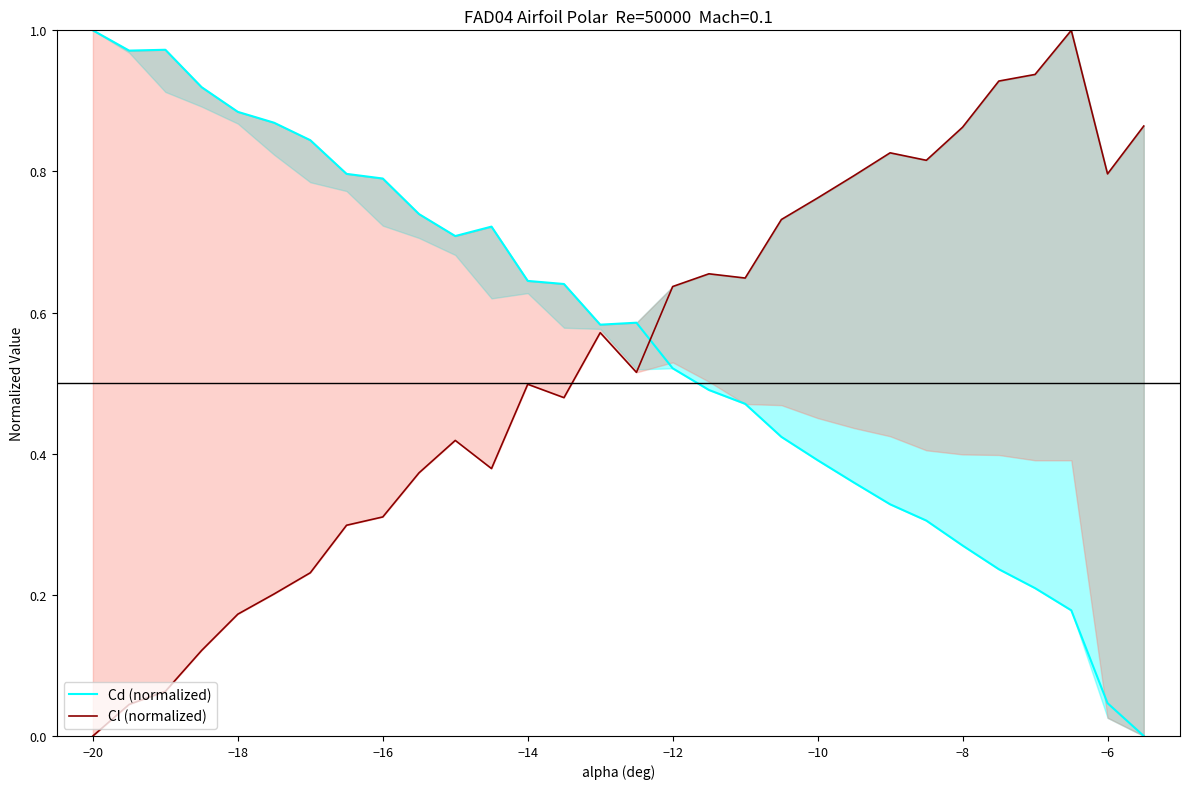

Reading left to right, transcribe all the data shown in this chart.

Cd (normalized): 1.0	1.0	1.0	0.9	0.9	0.9	0.8	0.8	0.8	0.7	0.7	0.7	0.6	0.6	0.6	0.6	0.5	0.5	0.5	0.4	0.4	0.4	0.3	0.3	0.3	0.2	0.2	0.2	0.0	0.0
Cl (normalized): 0.0	0.0	0.1	0.1	0.2	0.2	0.2	0.3	0.3	0.4	0.4	0.4	0.5	0.5	0.6	0.5	0.6	0.7	0.6	0.7	0.8	0.8	0.8	0.8	0.9	0.9	0.9	1.0	0.8	0.9